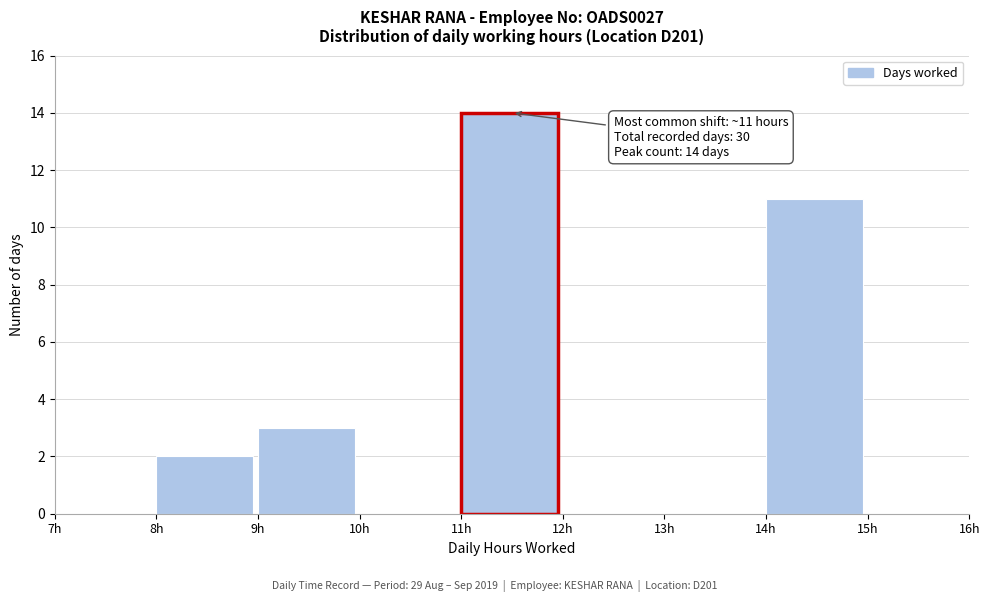

Over which range of the x-axis is the bar tallest?

11 to 12